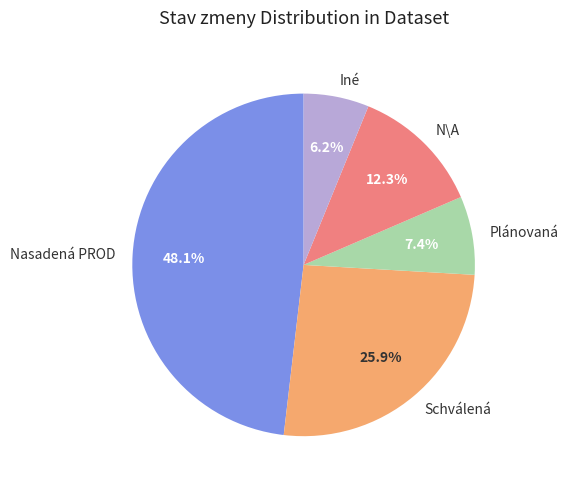

Is Schválená the majority of the pie?

No